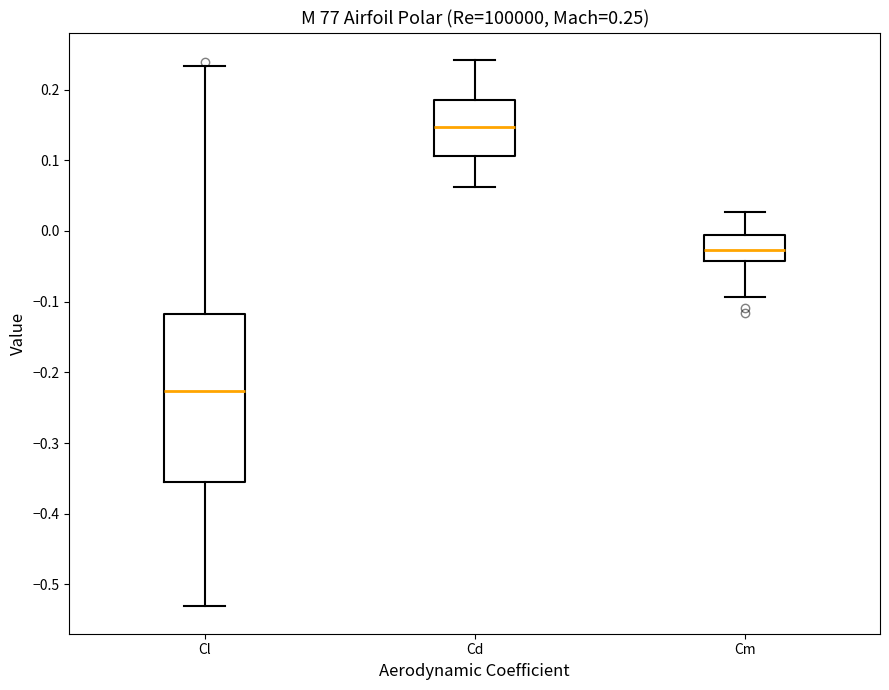

Which box has the highest median line?

Cd